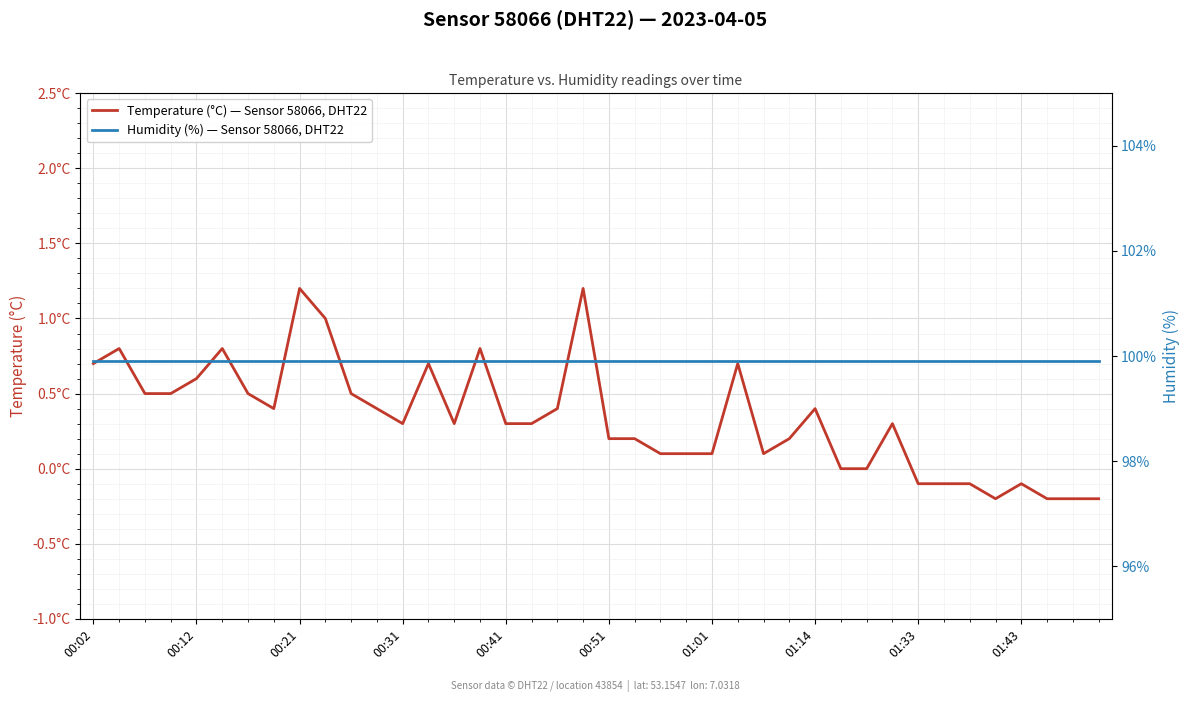

At which label does Temperature (°C) — Sensor 58066, DHT22 first exceed 0?

00:02